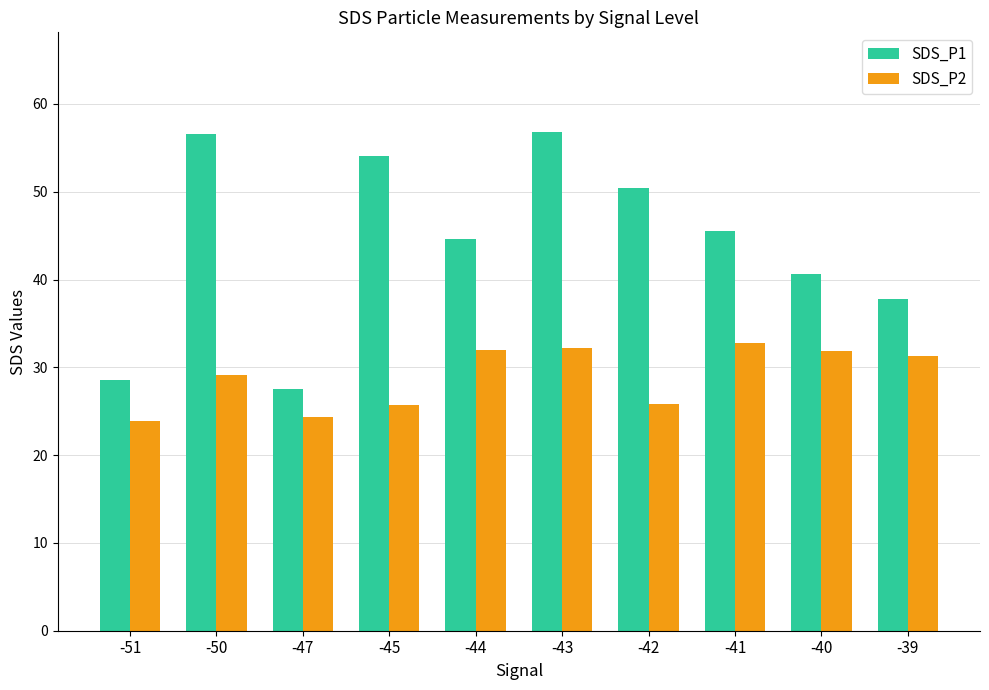

Count the number of categories in the chart.

10